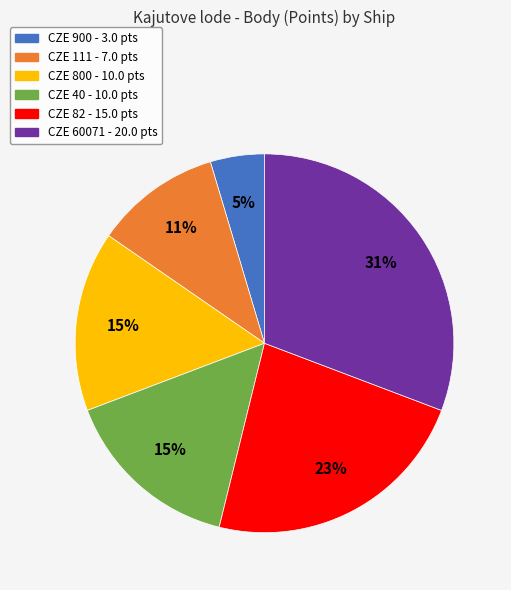

How many slices are in this pie chart?

6